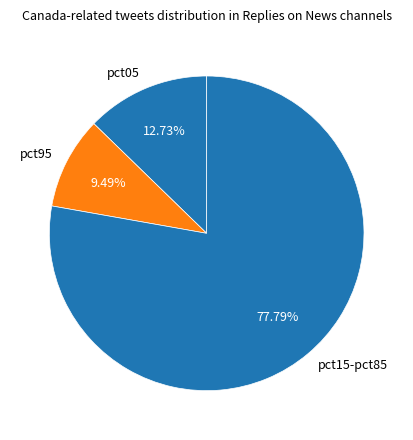

Rank the categories by value from highest to lowest.

pct15-pct85, pct05, pct95